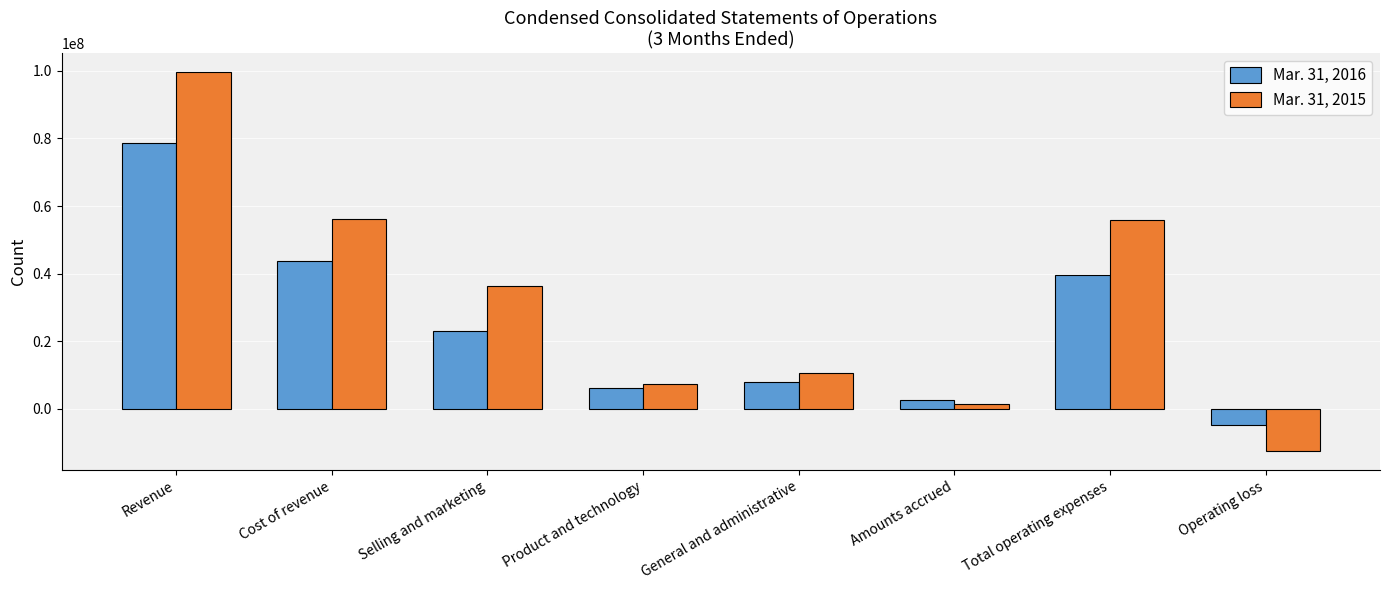

What is the greatest value displayed?

99563000